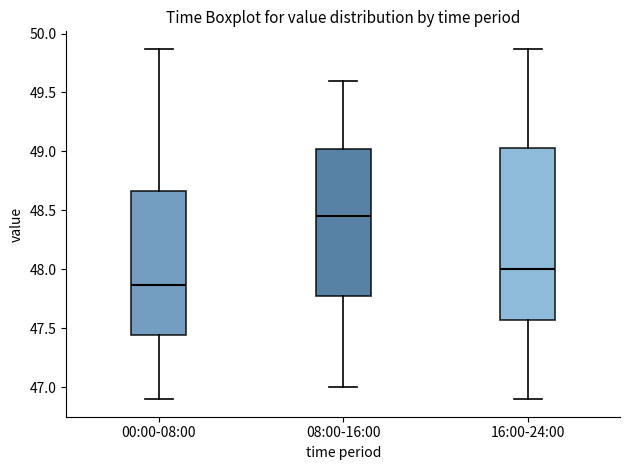

Reading left to right, transcribe this box plot: for each box, give where its median line is, the range the box spans, and where its two whiskers end, as read against the y-axis. The values are not printed on the chart, so give them approximately, as read against the axis.

00:00-08:00: median 47.85, box 47.45 to 48.65, whiskers 46.90 to 49.85
08:00-16:00: median 48.45, box 47.80 to 49.05, whiskers 47.00 to 49.60
16:00-24:00: median 48.00, box 47.55 to 49.05, whiskers 46.90 to 49.85